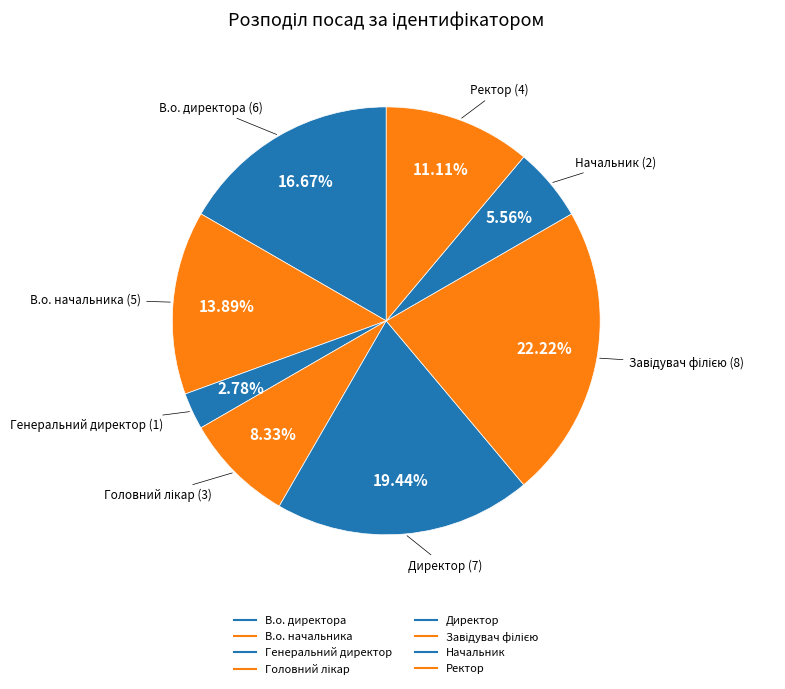

Rank the categories by value from highest to lowest.

Завідувач філією, Директор, В.о. директора, В.о. начальника, Ректор, Головний лікар, Начальник, Генеральний директор